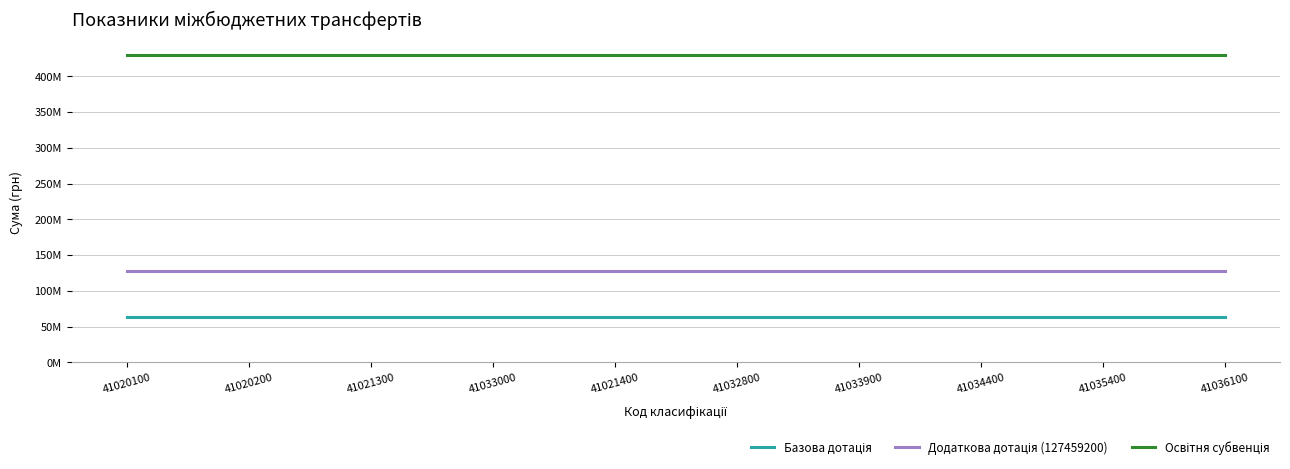

Does the chart have visible grid lines?

Yes